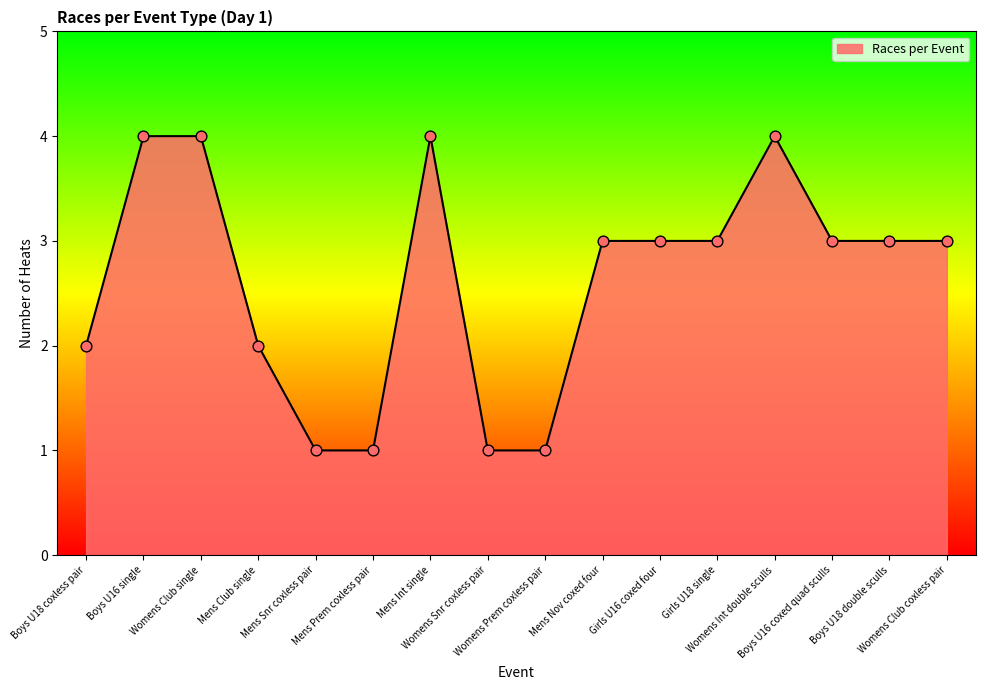

What is the ratio of the value at Girls U18 single to the value at Womens Snr coxless pair?

3.0